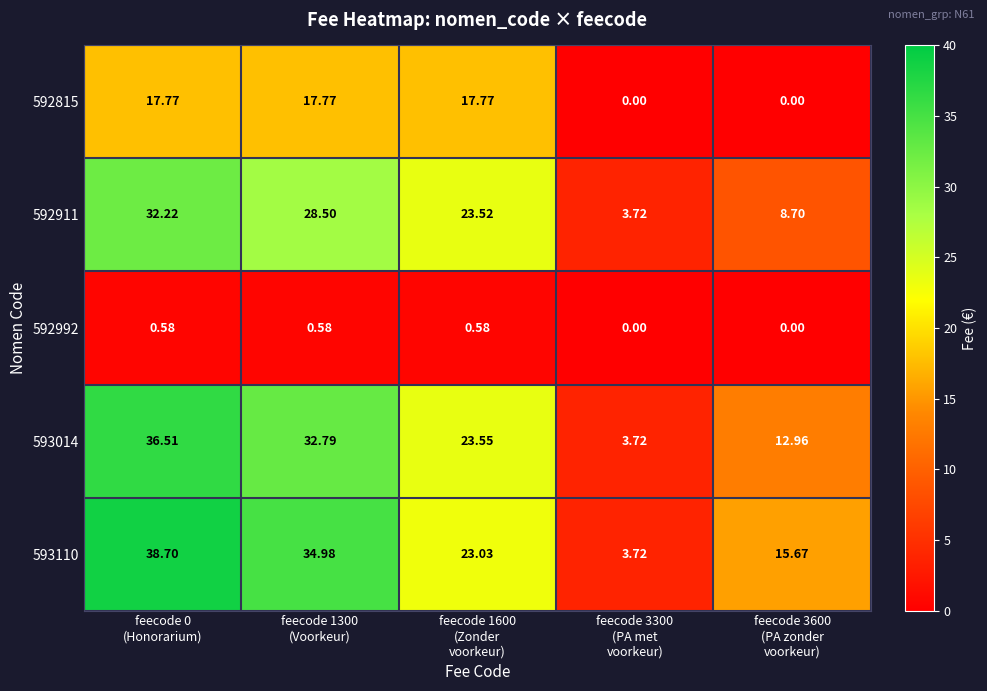

At feecode 1300
(Voorkeur), list the series in order from smallest to largest.

592992, 592815, 592911, 593014, 593110